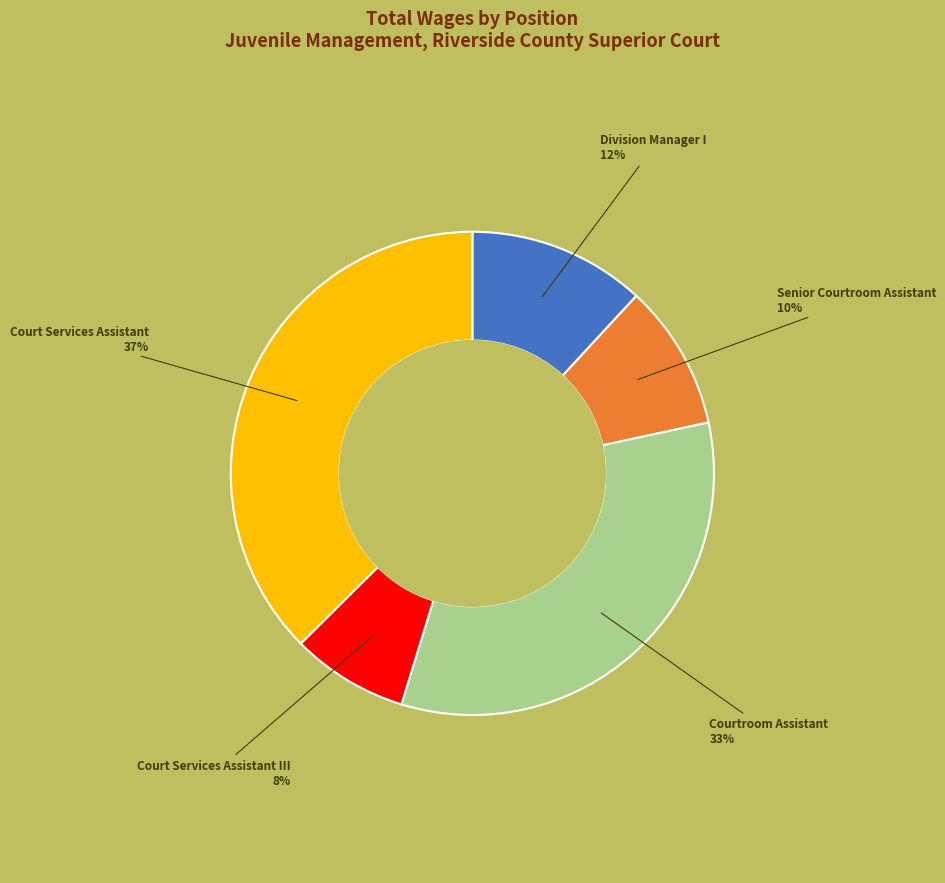

To the nearest percent, what is the average slice percentage?

20%